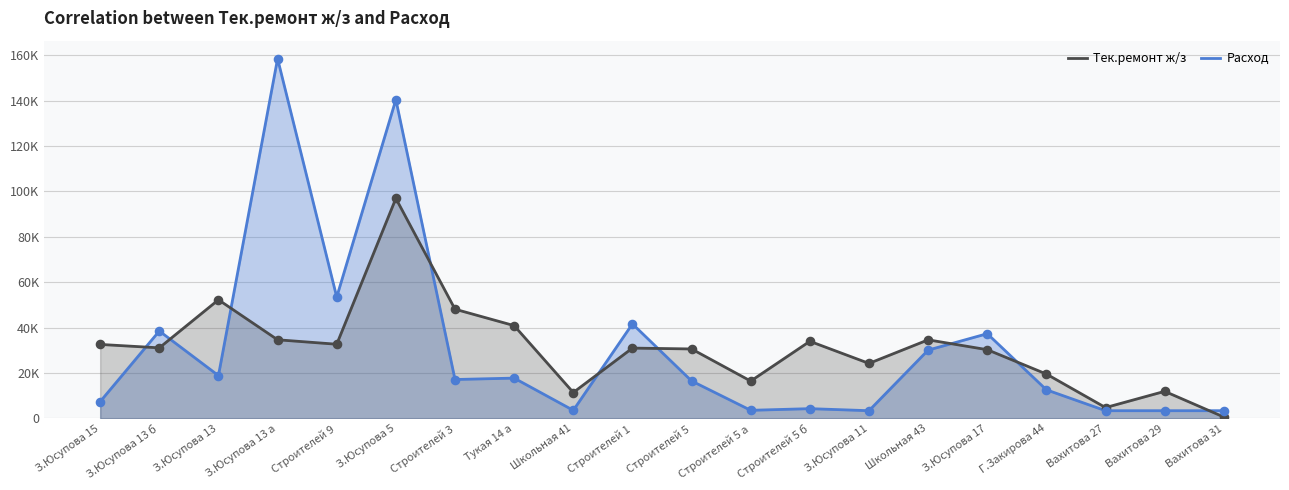

Which series reaches the minimum Y coordinate?

Тек.ремонт ж/з